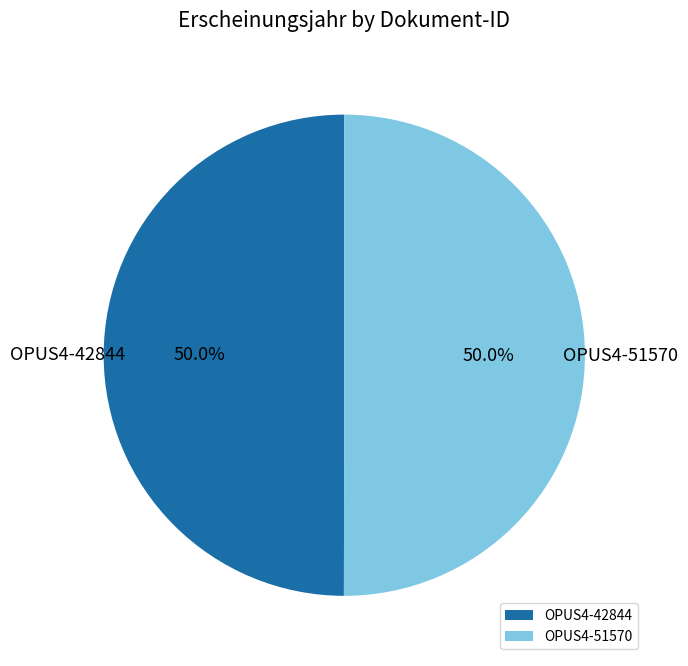

The OPUS4-51570 slice represents 44% of the pie. True or false?

False